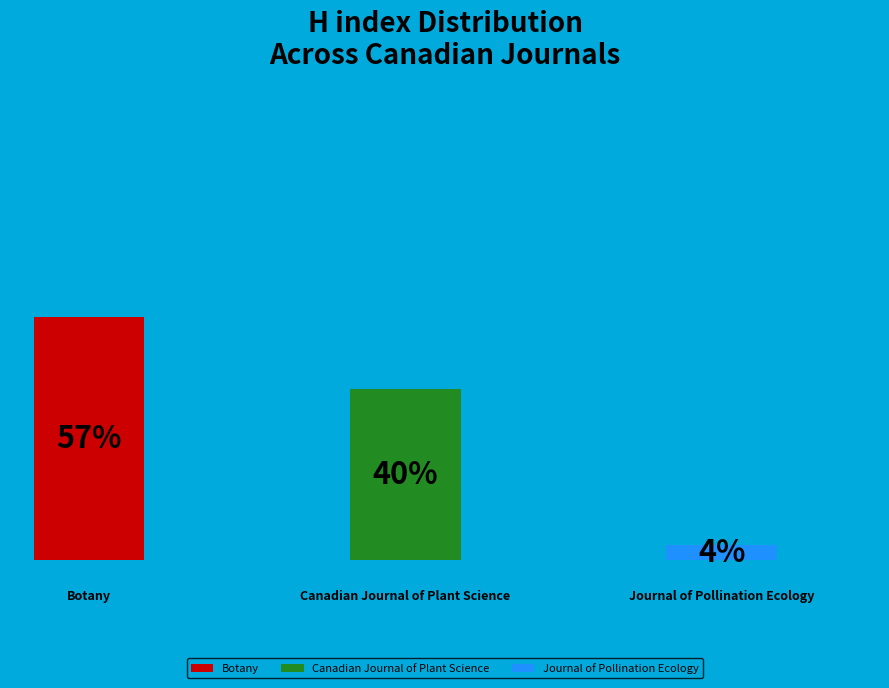

To the nearest percent, what is the difference between the Journal of Pollination Ecology and Canadian Journal of Plant Science slice percentages?

36%